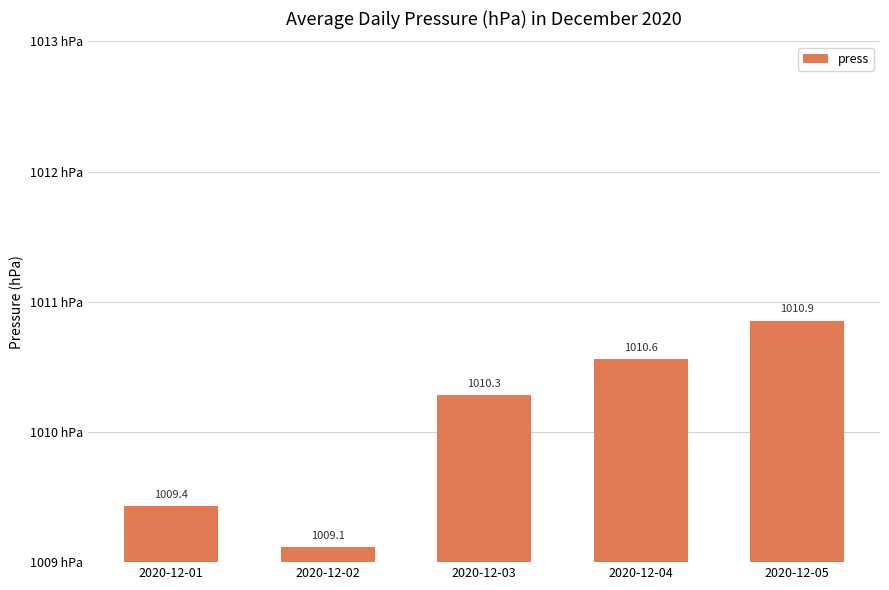

Rank the categories by value from highest to lowest.

2020-12-05, 2020-12-04, 2020-12-03, 2020-12-01, 2020-12-02